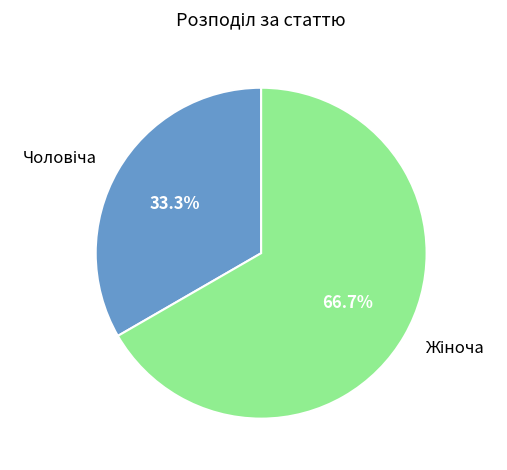

Is there a majority slice in this chart?

Yes